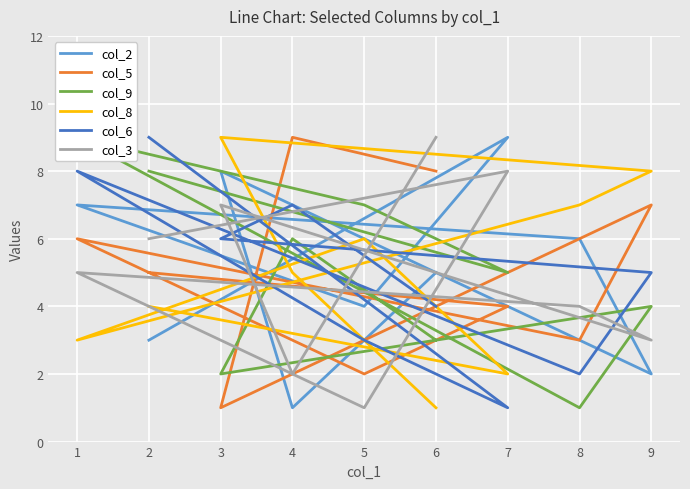

Is it true that col_2 equals 1 at 4?

True